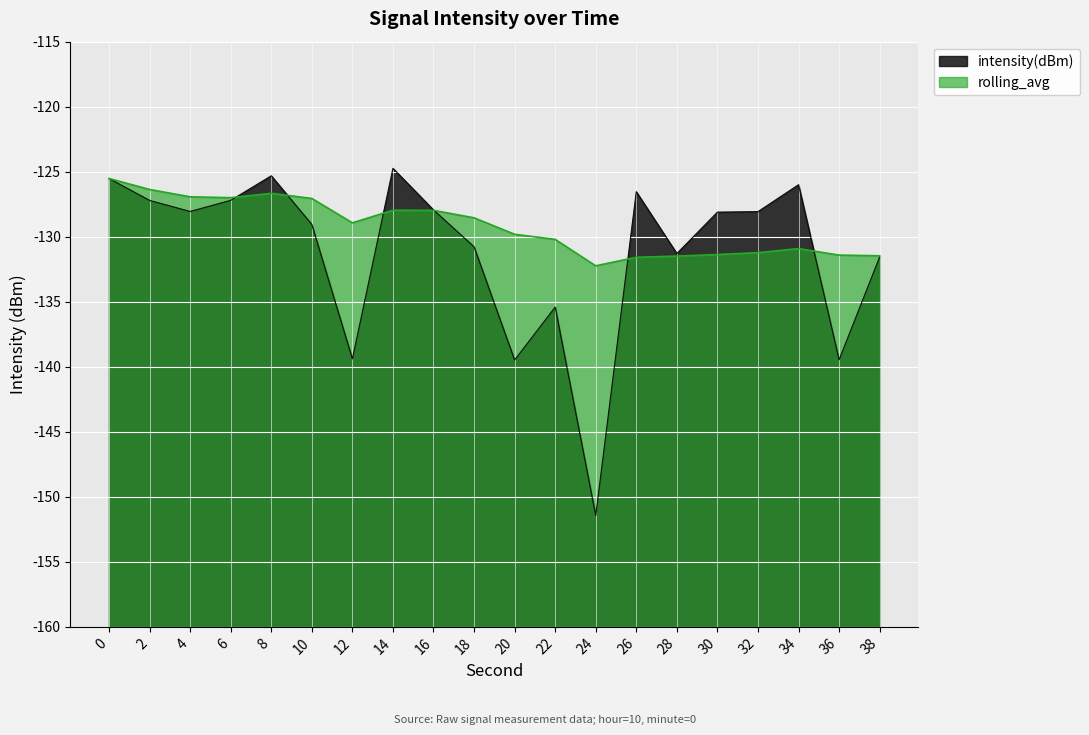

The intensity(dBm) series shows -180.0 at 14. True or false?

False